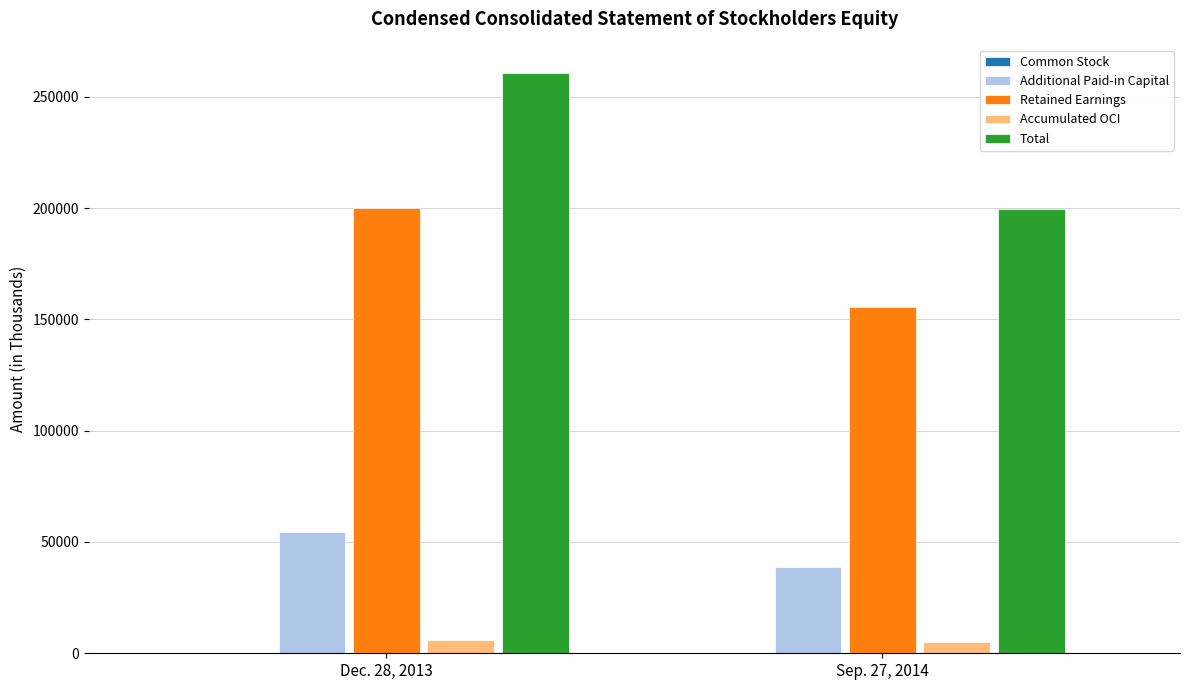

Between Dec. 28, 2013 and Sep. 27, 2014, which series saw the biggest shift?

Total